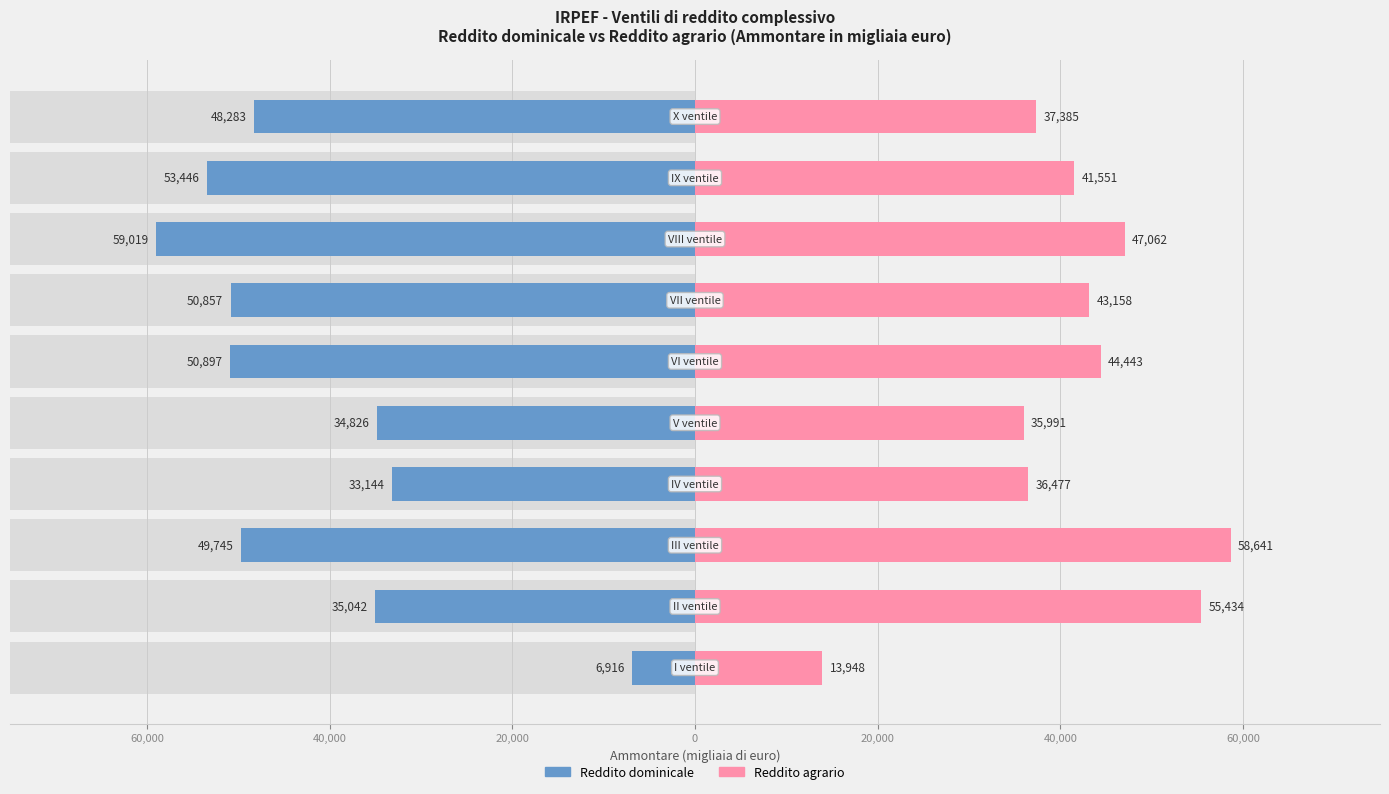

Which series has the widest spread of values?

Reddito dominicale